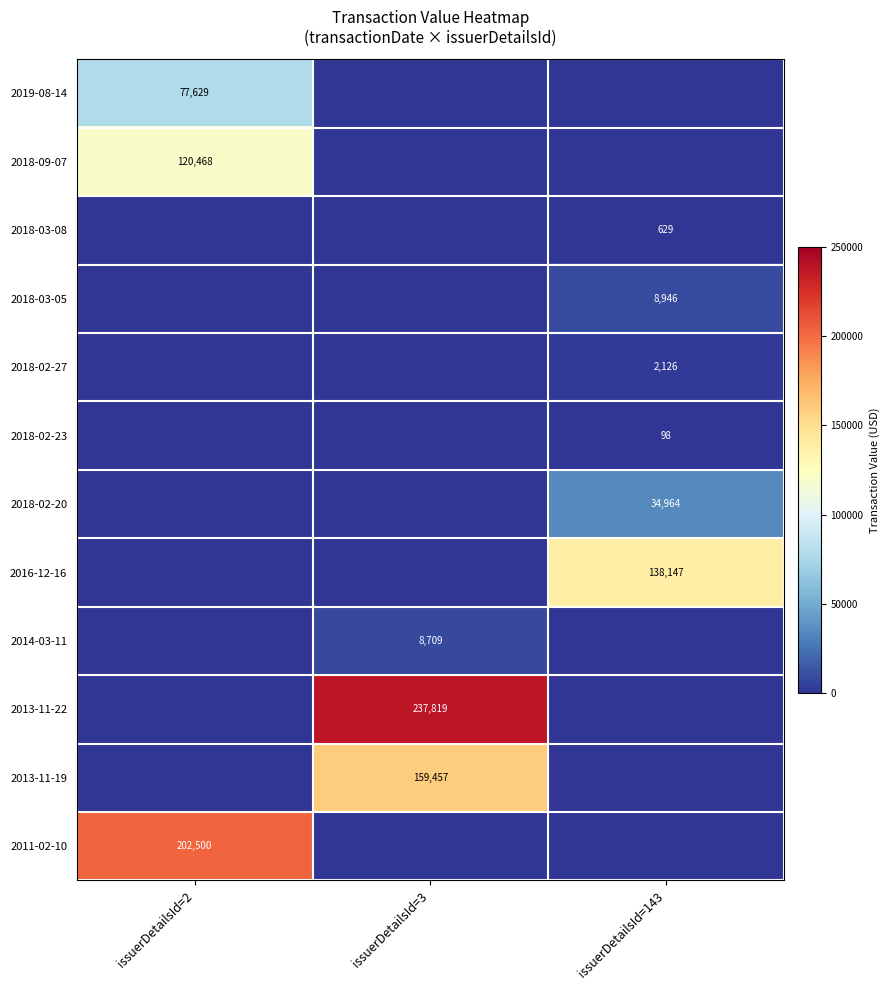

The value of 2011-02-10 at issuerDetailsId=2 is 356216. True or false?

False